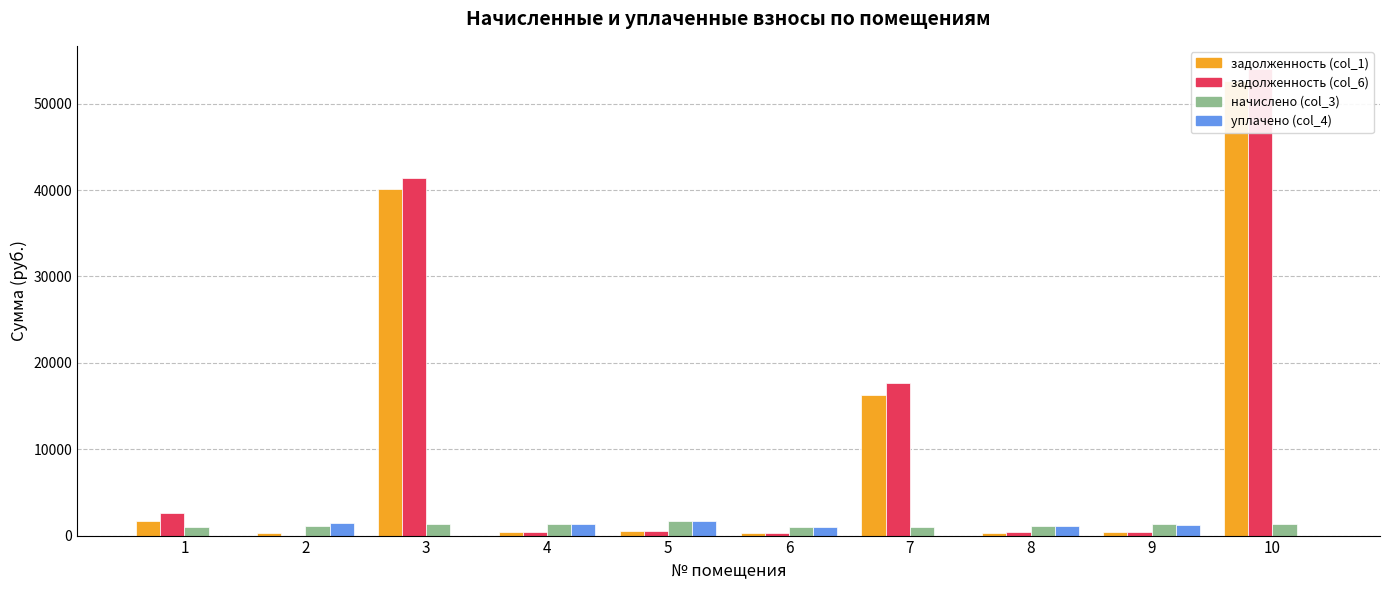

What is the highest value of the задолженность (col_6) series?

53996.9